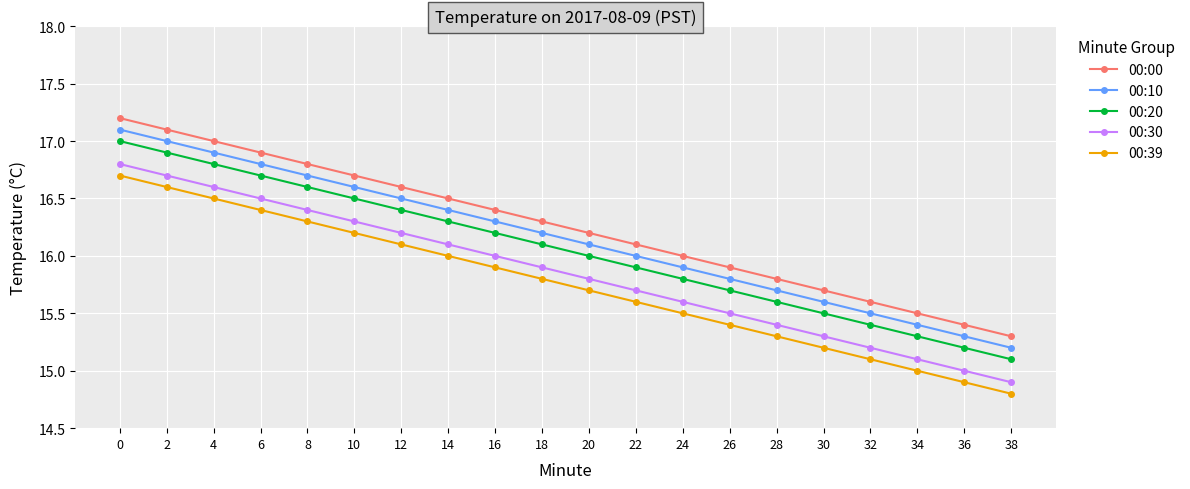

True or false: 00:20 has more than 1 points higher than both neighbors.

False